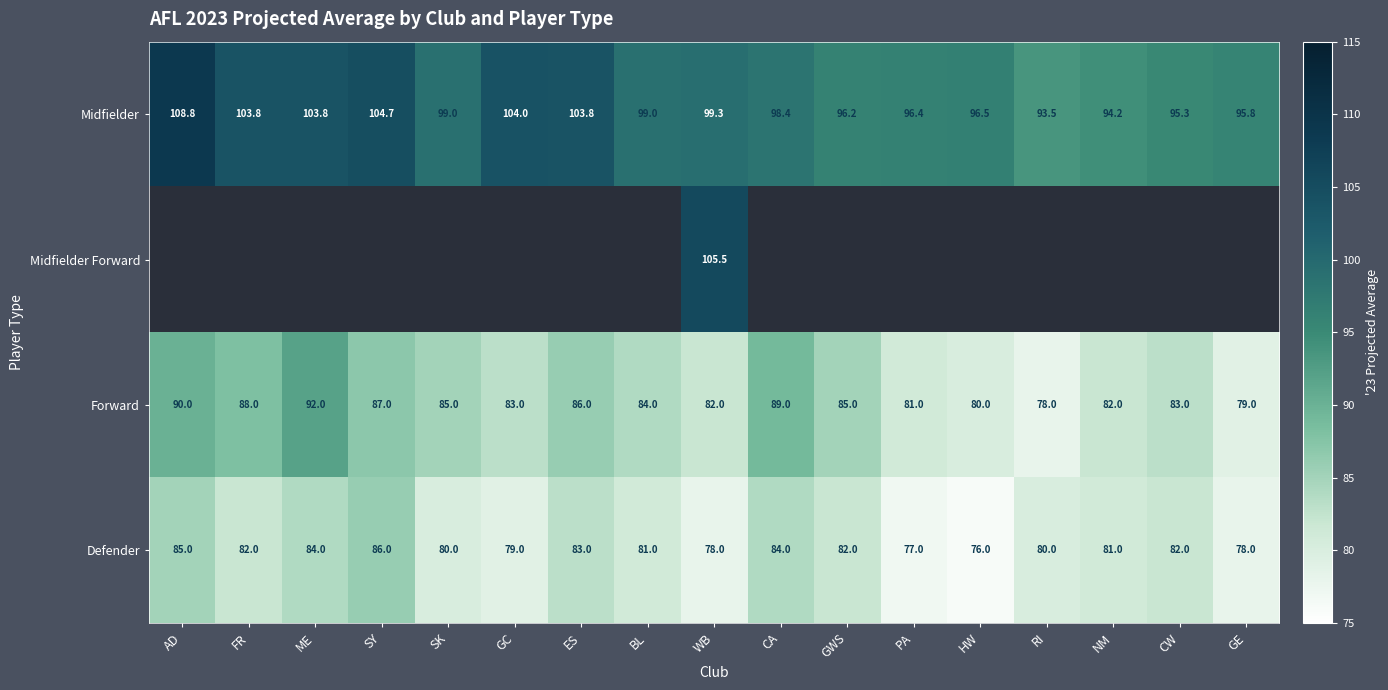

What value does the Forward series have at RI?

78.0